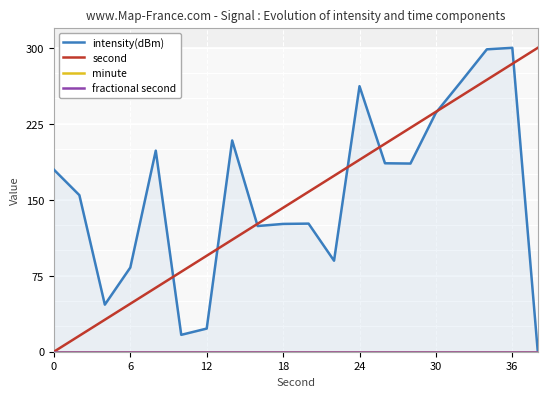

How many data points in second are above 157?

10